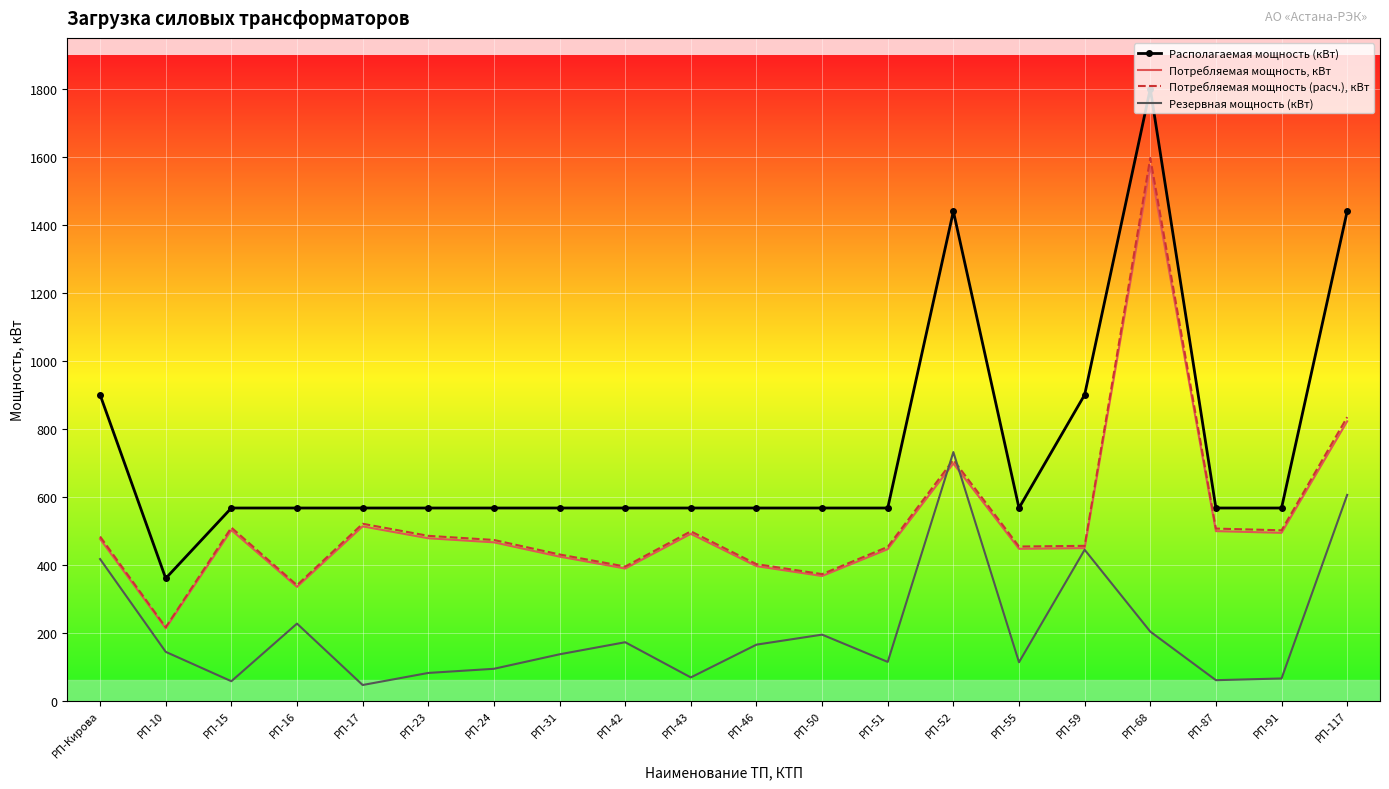

What value does the Резервная мощность (кВт) series have at РП-Кирова?

416.9